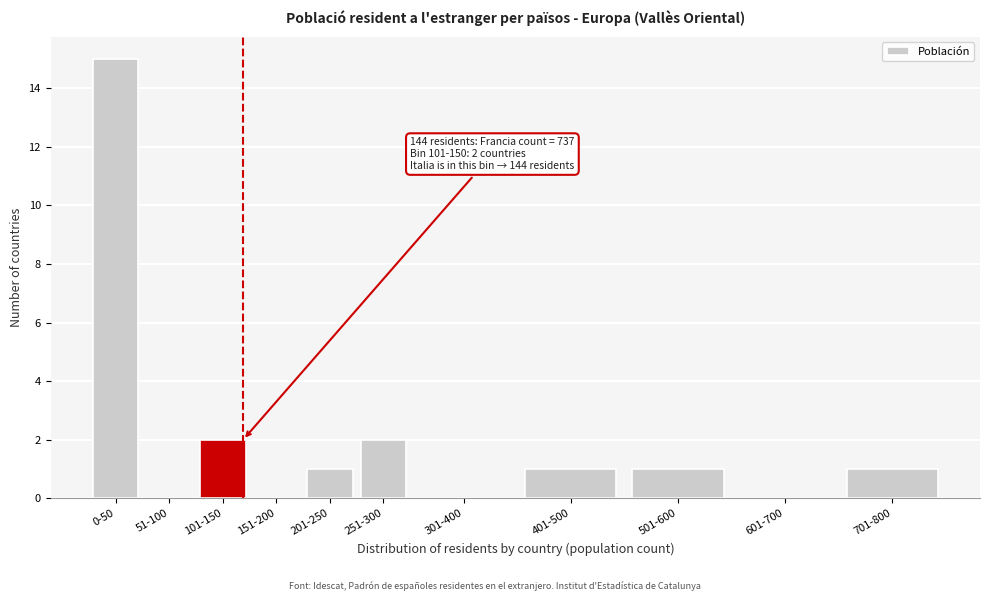

Reading left to right, what are all the values shown in this chart?

0-50=15	51-100=0	101-150=2	151-200=0	201-250=1	251-300=2	301-400=0	401-500=1	501-600=1	601-700=0	701-800=1